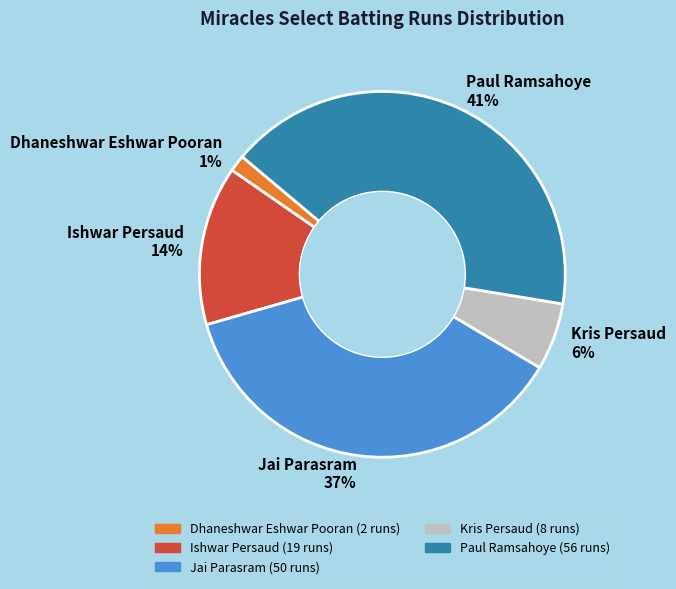

To the nearest percent, what percentage of the pie is Dhaneshwar Eshwar Pooran 1%?

1%